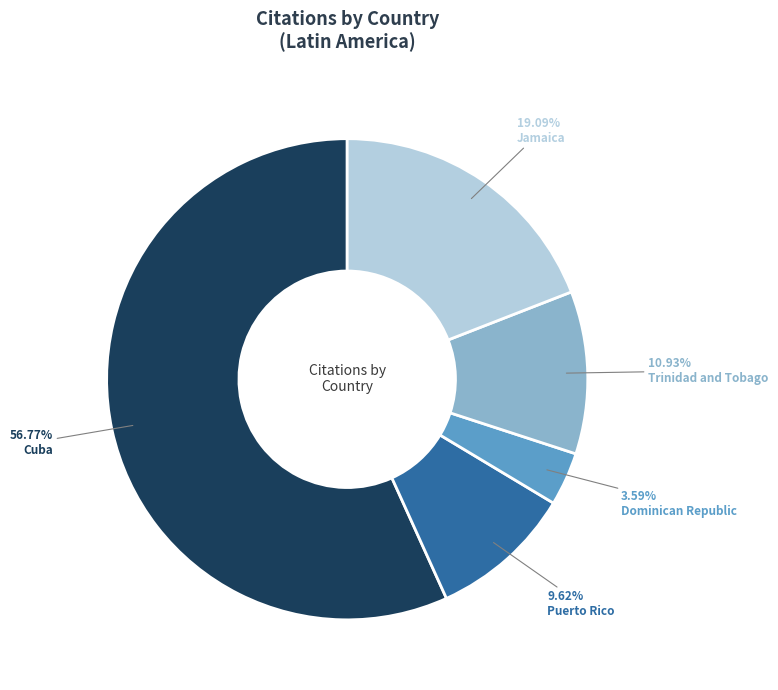

Is there a majority slice in this chart?

Yes